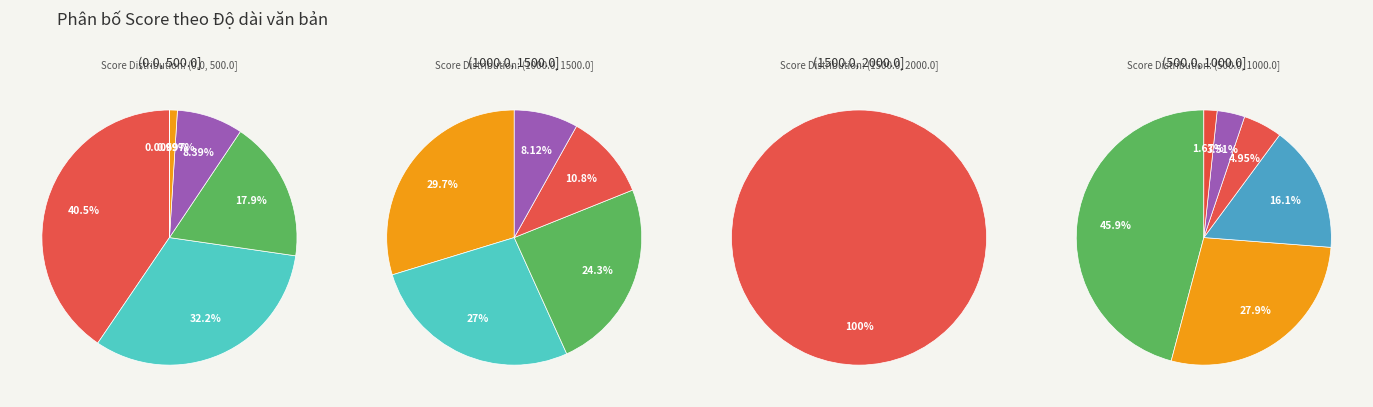

Does 7 represent more than half of the total?

No